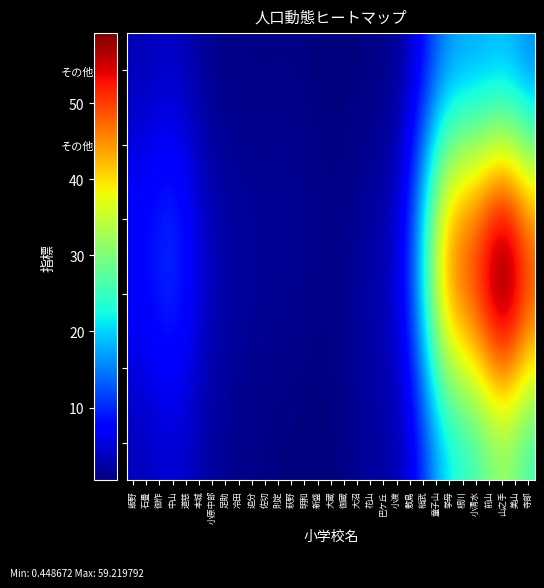

How many distinct data groups are displayed?

6